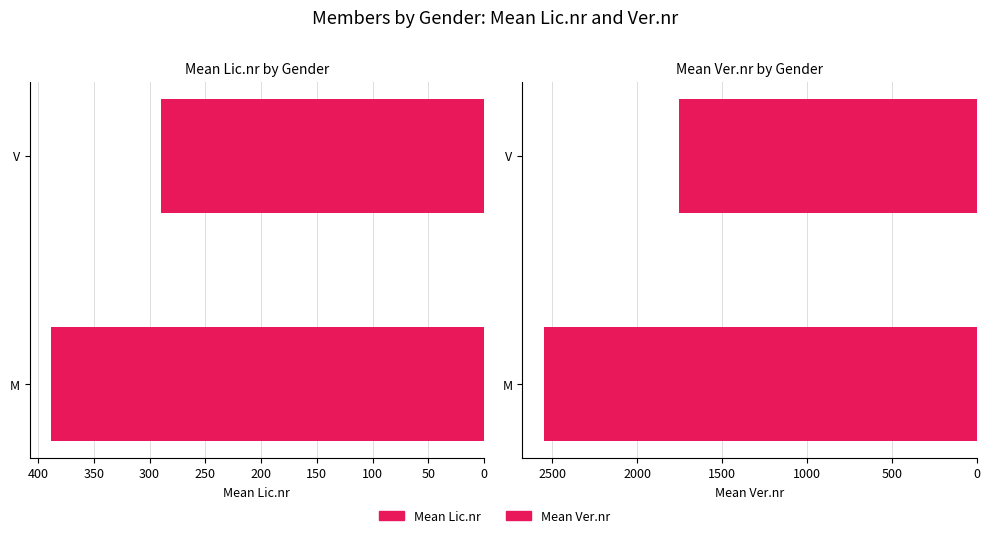

Count the number of data series in this chart.

2